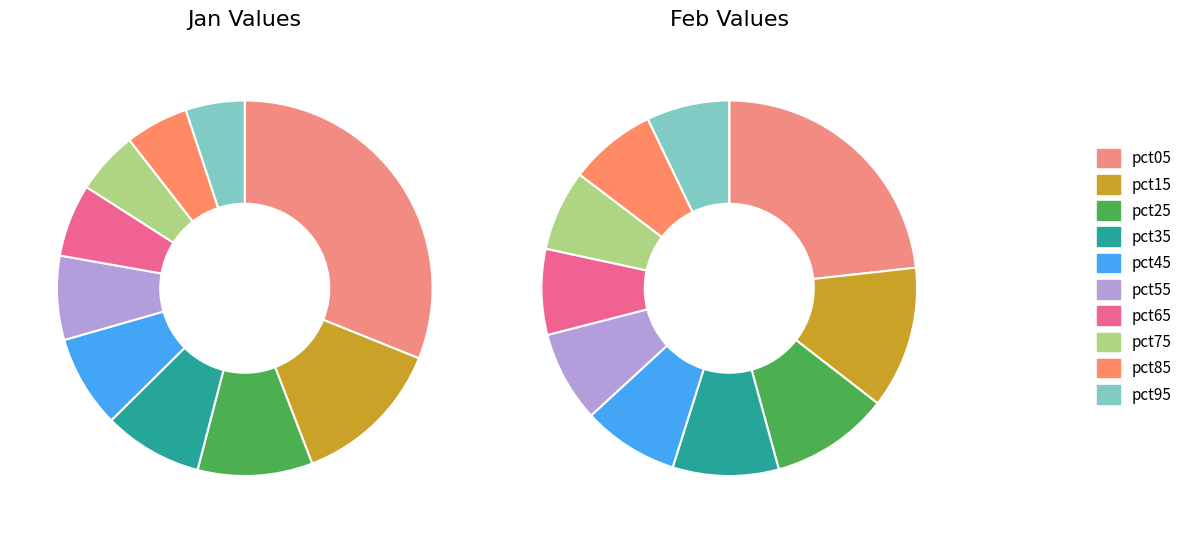

The 3 slice represents 22% of the pie. True or false?

False